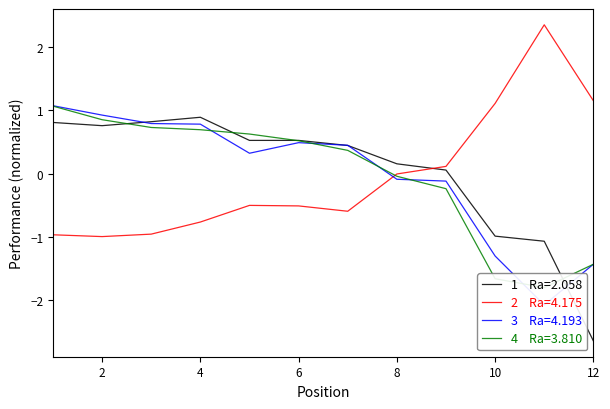

Is it true that Total Laps equals 0.1 at 9?

True